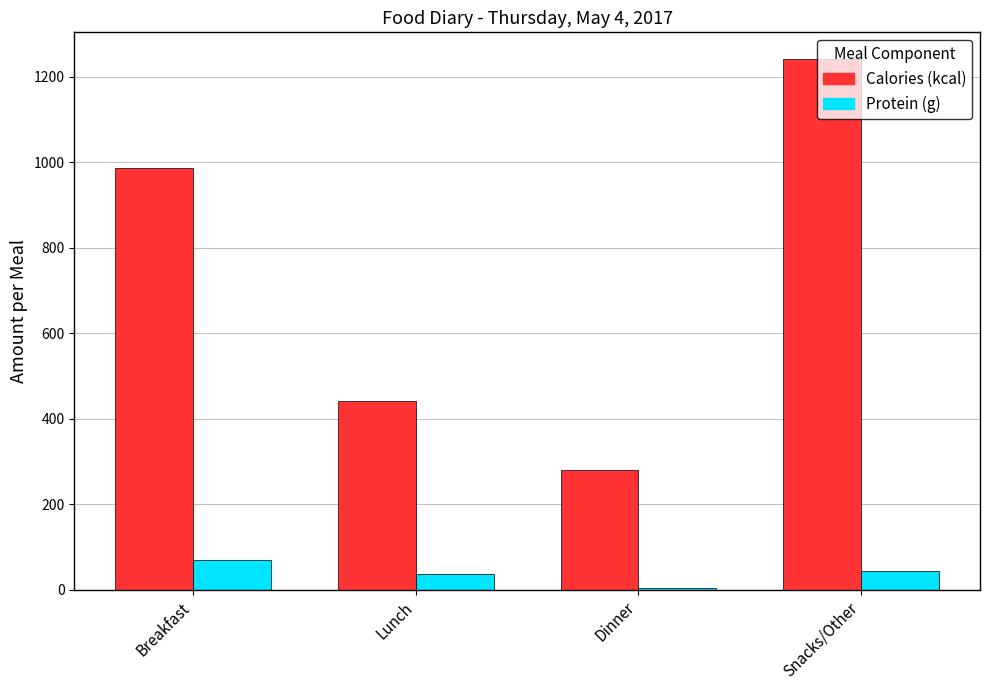

At which label does Protein (g) first exceed 43?

Breakfast